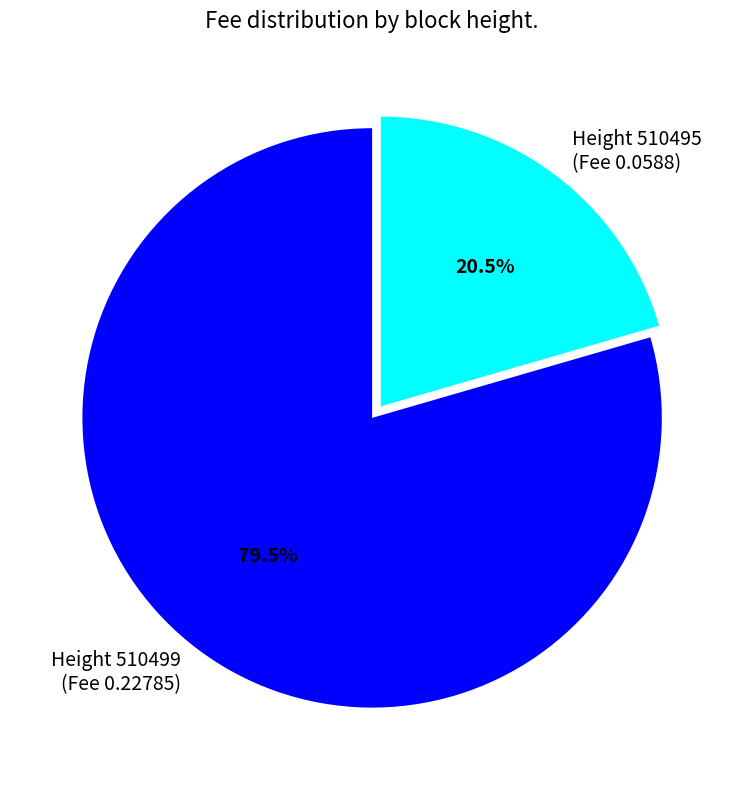

Count the number of slices in the pie.

2